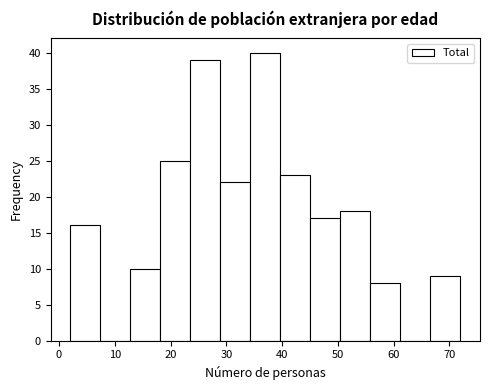

What is the height of the bar covering 34 to 40 on the x-axis? Neither the bar edges nor the heights are printed on the chart, so give them approximately, as read against the axes.

40